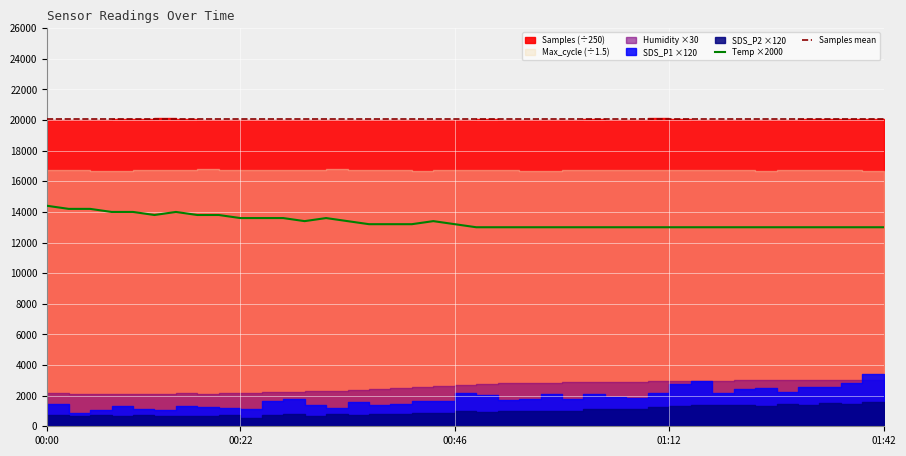

What is the highest value of the Temp ×2000 series?

14400.0